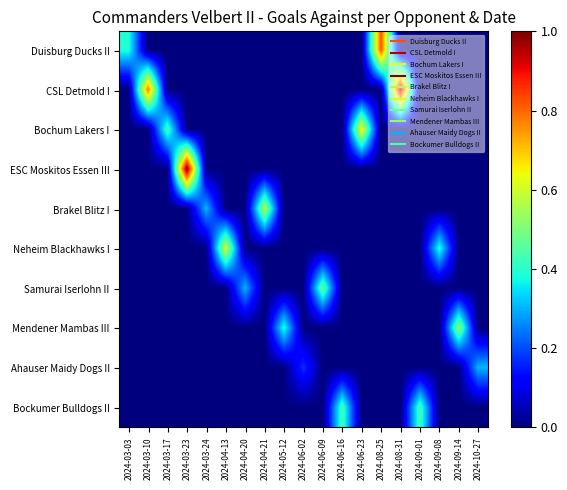

What is the total value across all series at 2024-06-16?

0.4